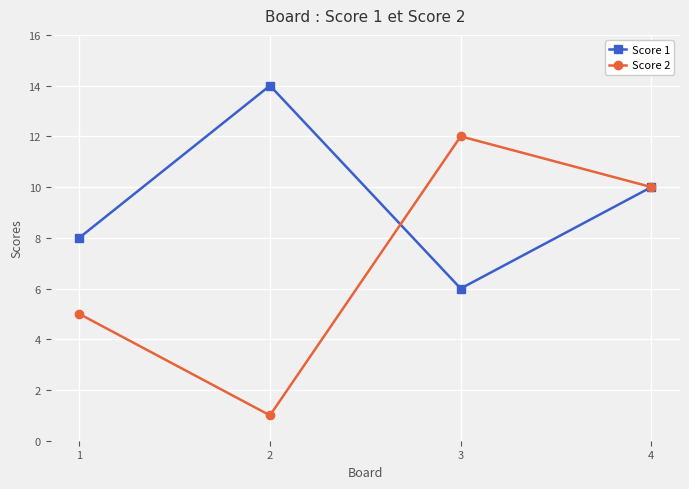

At 3, list the series in order from smallest to largest.

Score 1, Score 2